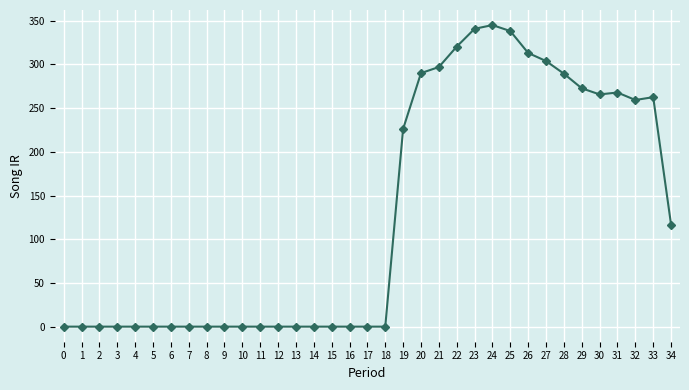

What is the value of the 20th point from the left?

226.2